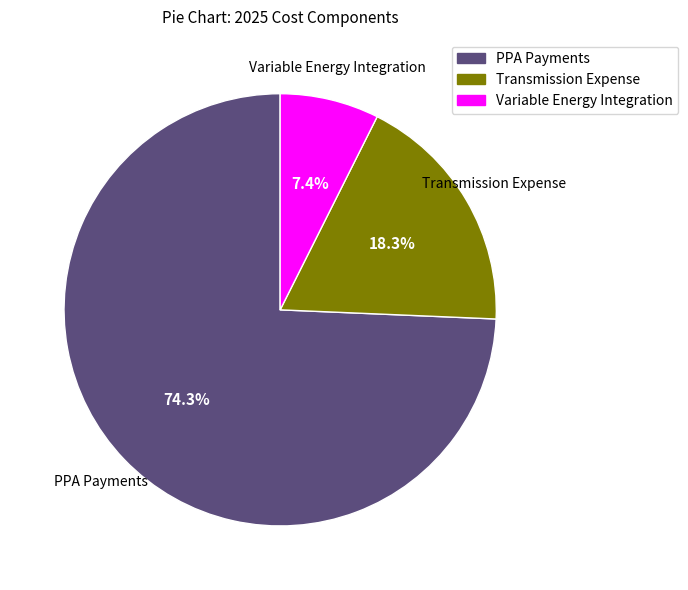

Combined, do Variable Energy Integration and Transmission Expense account for over 50%?

No